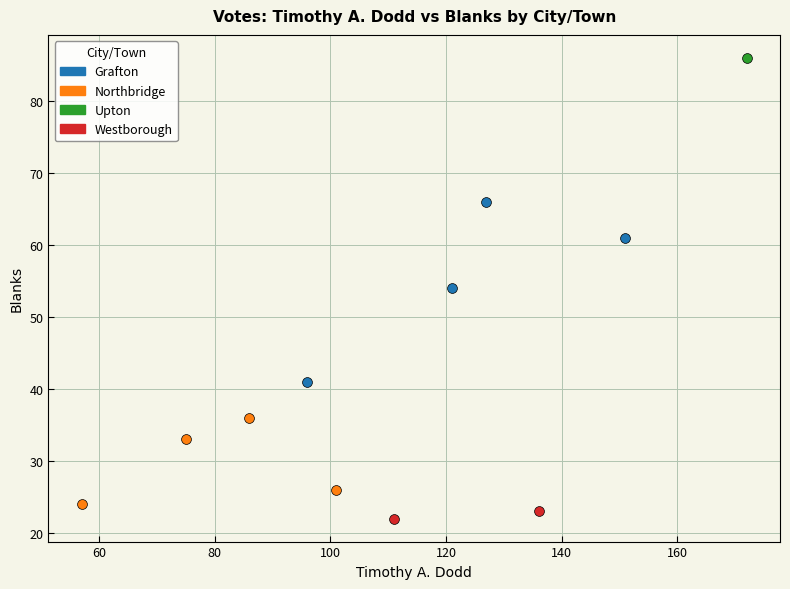

What are all the series names shown in the legend?

Grafton, Northbridge, Upton, Westborough